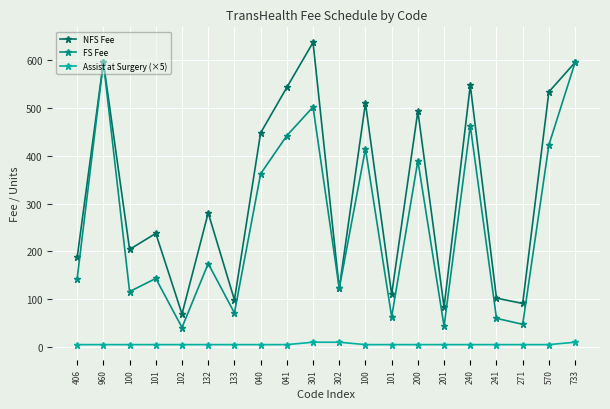

How many lines are shown in the chart?

3